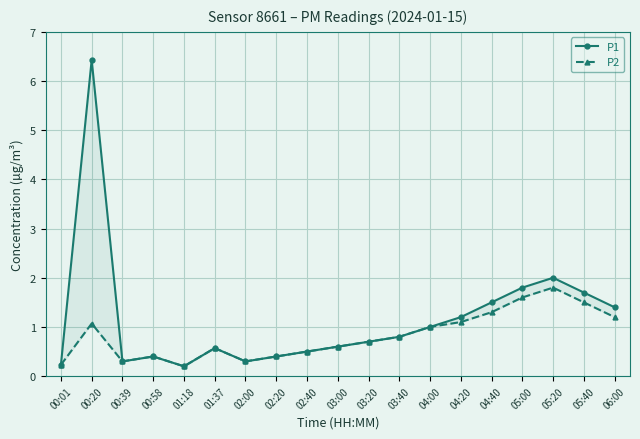

How many interior local peaks does the P1 series have?

4